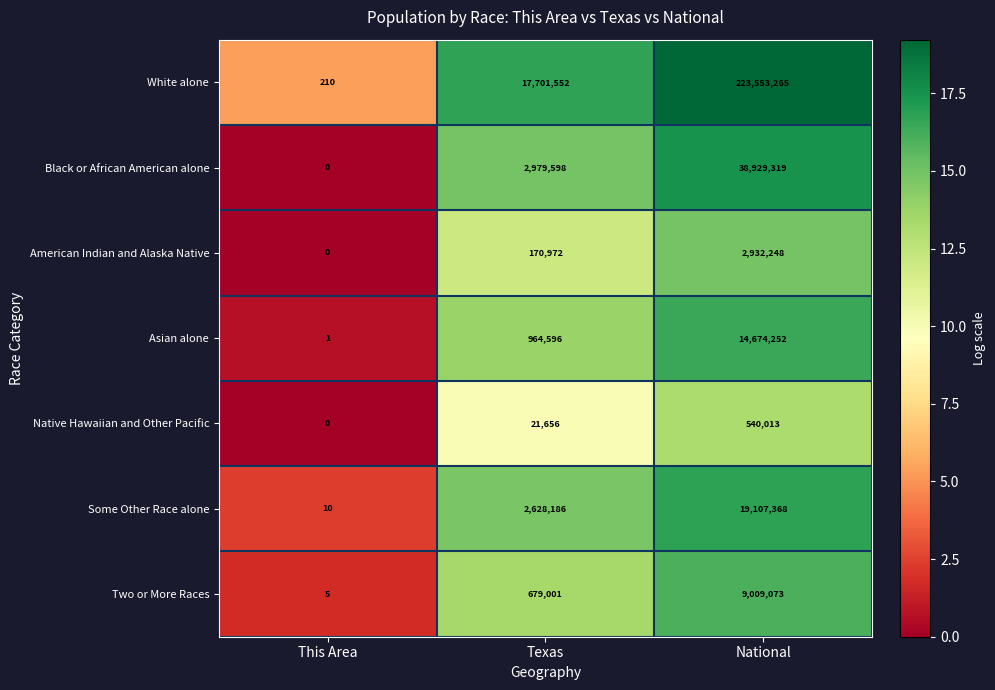

What is the difference between the Black or African American alone values at This Area and National?

38929319